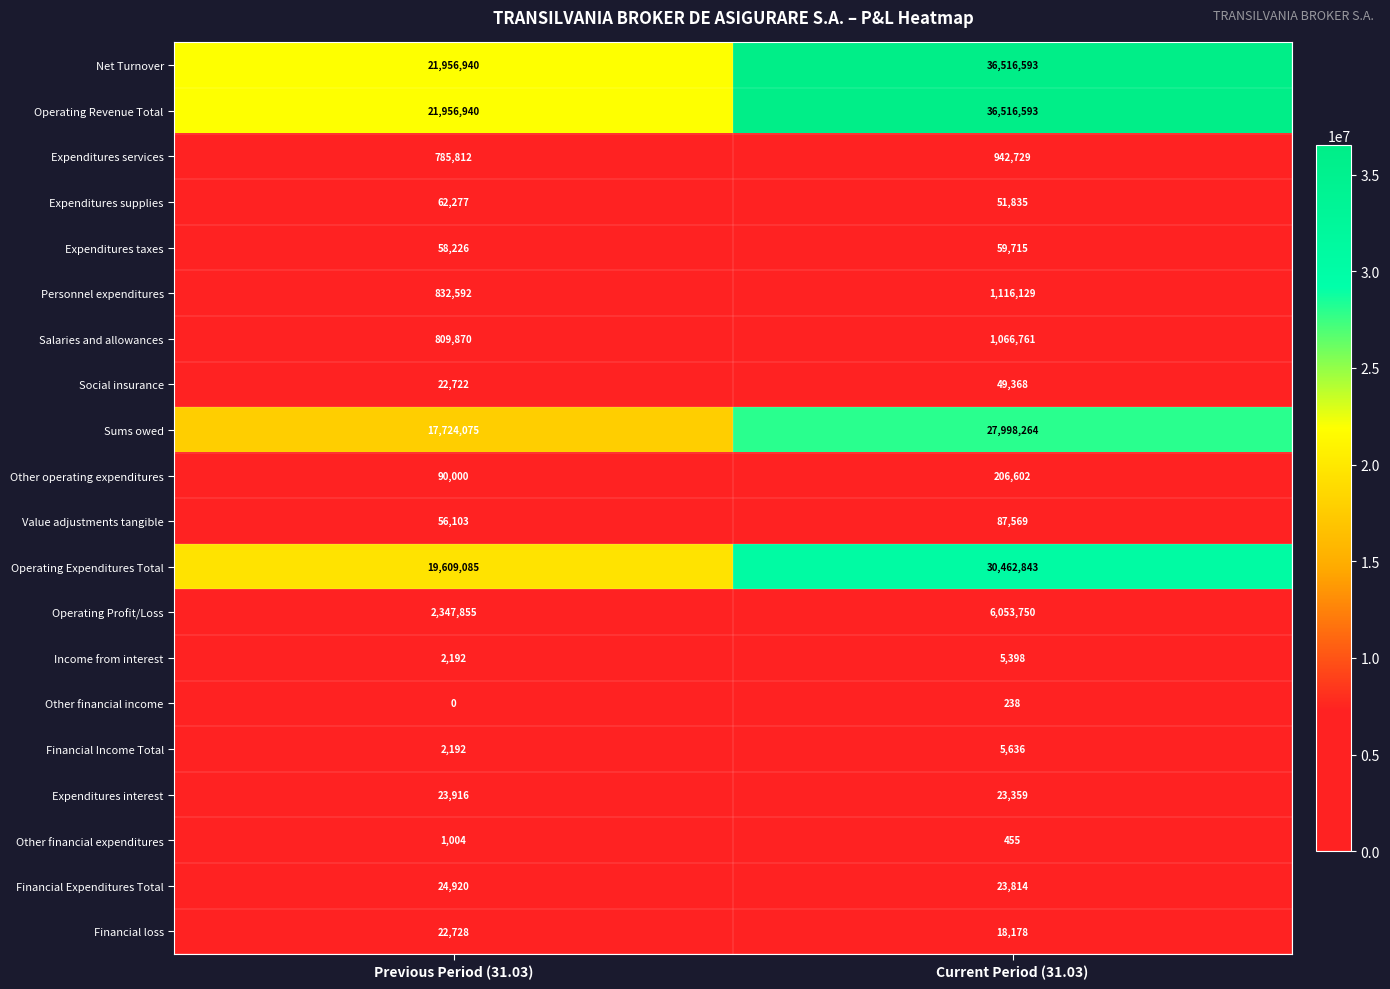

Is it true that Operating Expenditures Total equals 19609085 at Previous Period (31.03)?

True